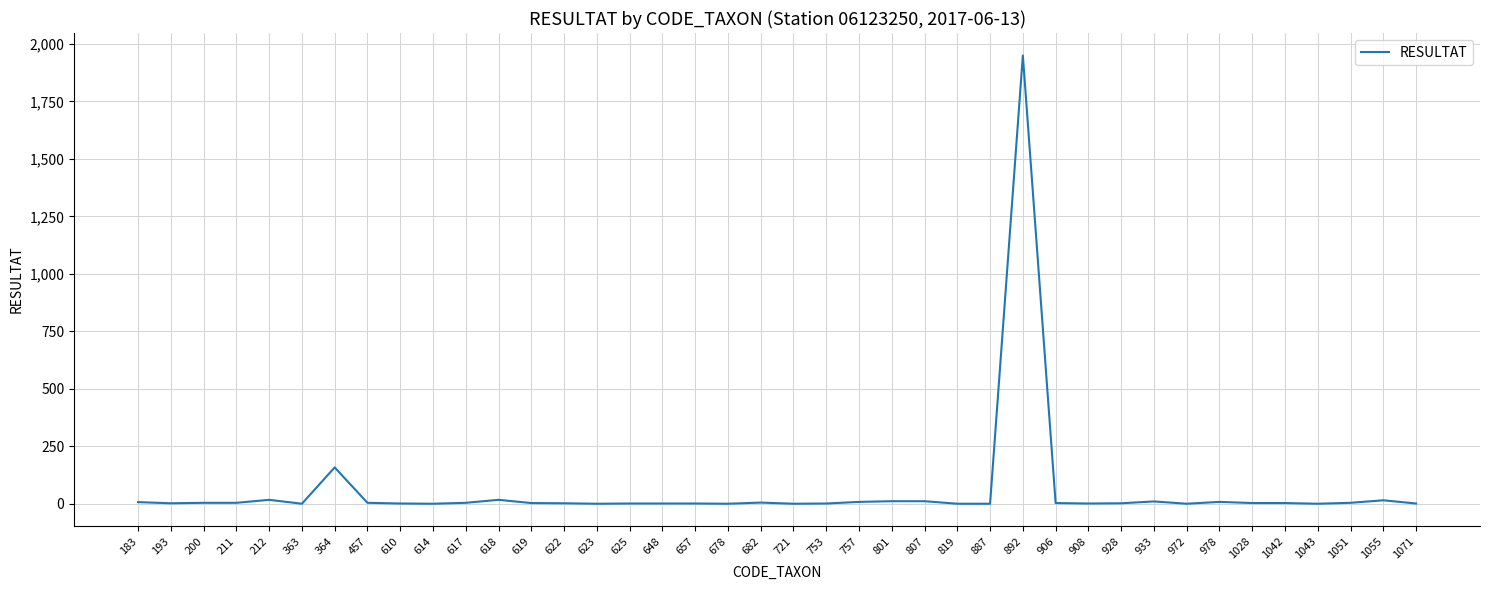

How many lines are shown in the chart?

1